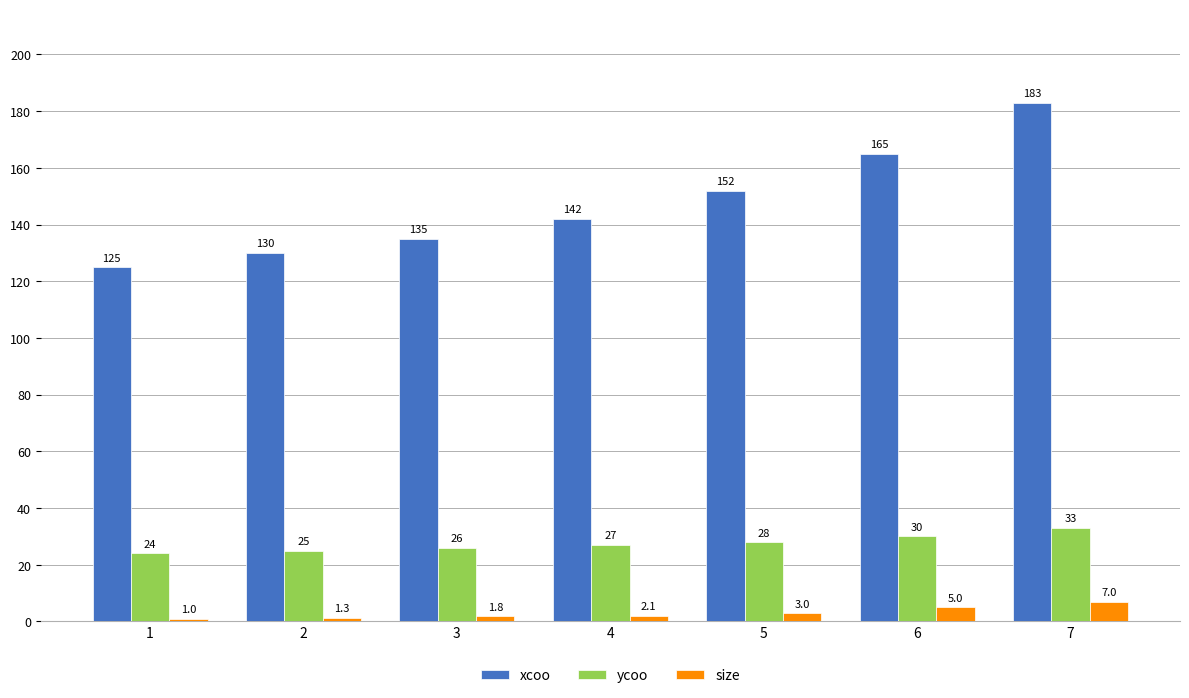

Reading left to right, transcribe all the data shown in this chart.

xcoo: 1=125.0	2=130.0	3=135.0	4=142.0	5=152.0	6=165.0	7=183.0
ycoo: 1=24.0	2=25.0	3=26.0	4=27.0	5=28.0	6=30.0	7=33.0
size: 1=1.0	2=1.3	3=1.8	4=2.1	5=3.0	6=5.0	7=7.0